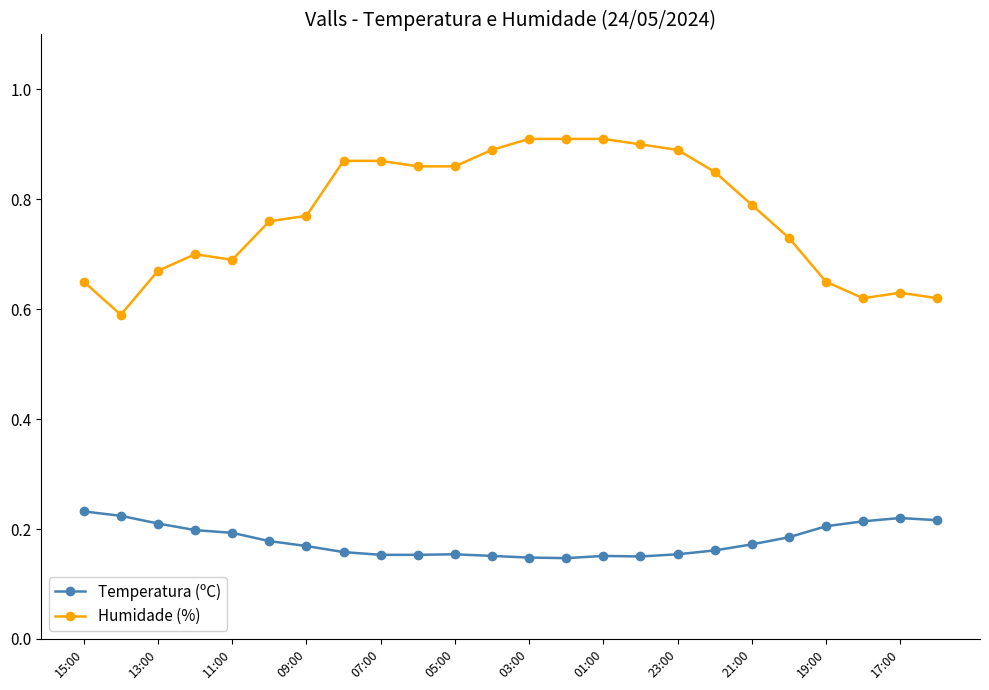

Which series has the largest range (max minus min)?

Humidade (%)